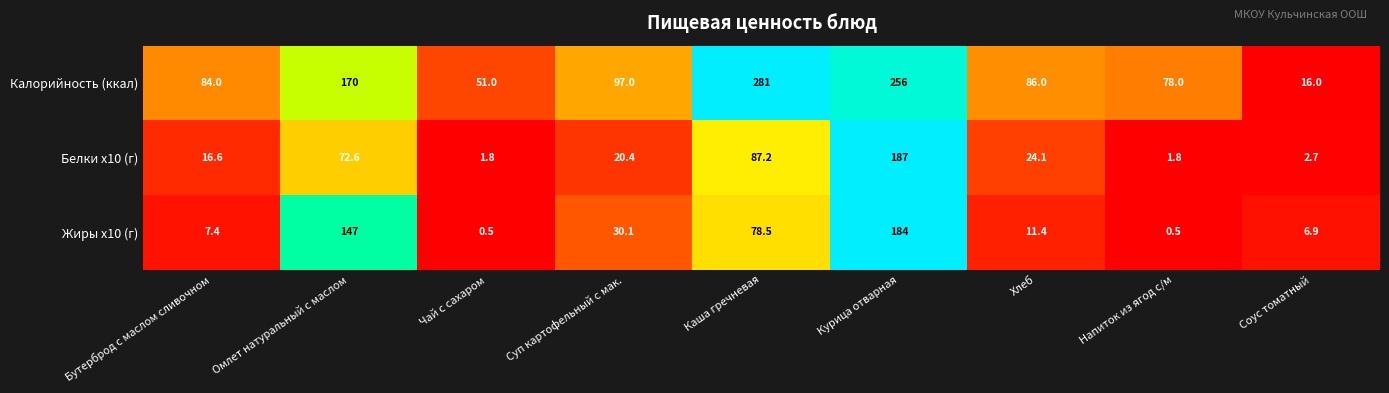

What is the difference between the highest and lowest values at Каша гречневая?

202.5